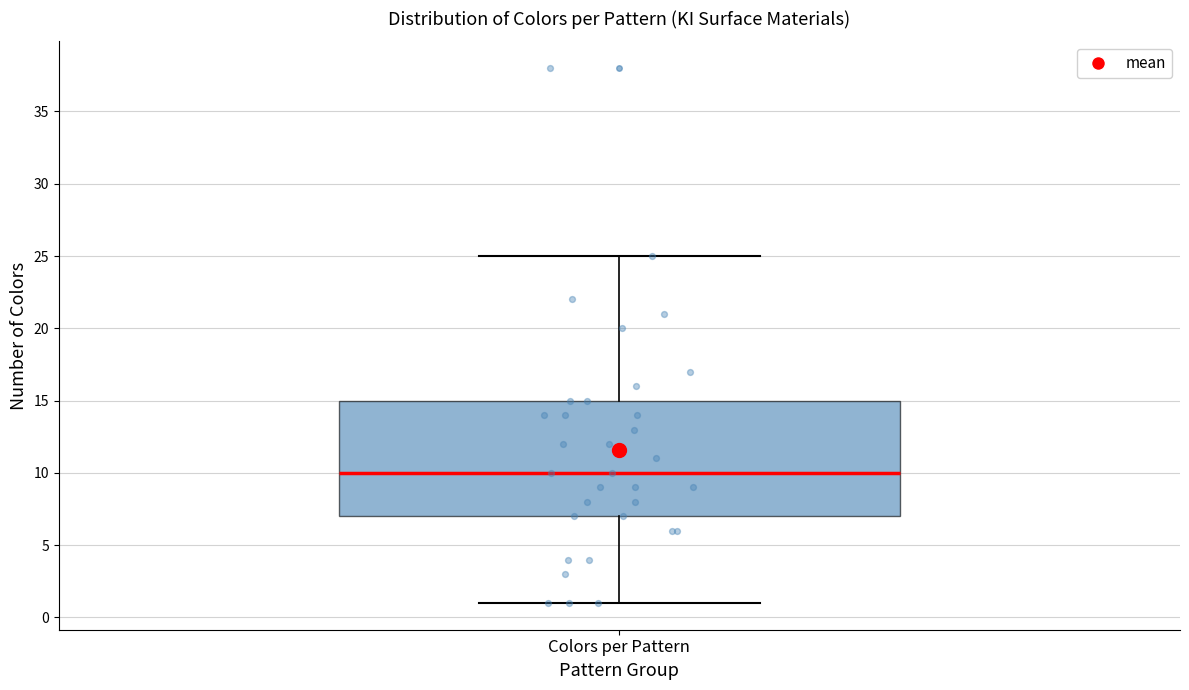

Transcribe this box plot: give where the median line is, the range the box spans, and where the two whiskers end, as read against the y-axis. The values are not printed on the chart, so give them approximately, as read against the axis.

median 10, box 7 to 15, whiskers 1 to 25